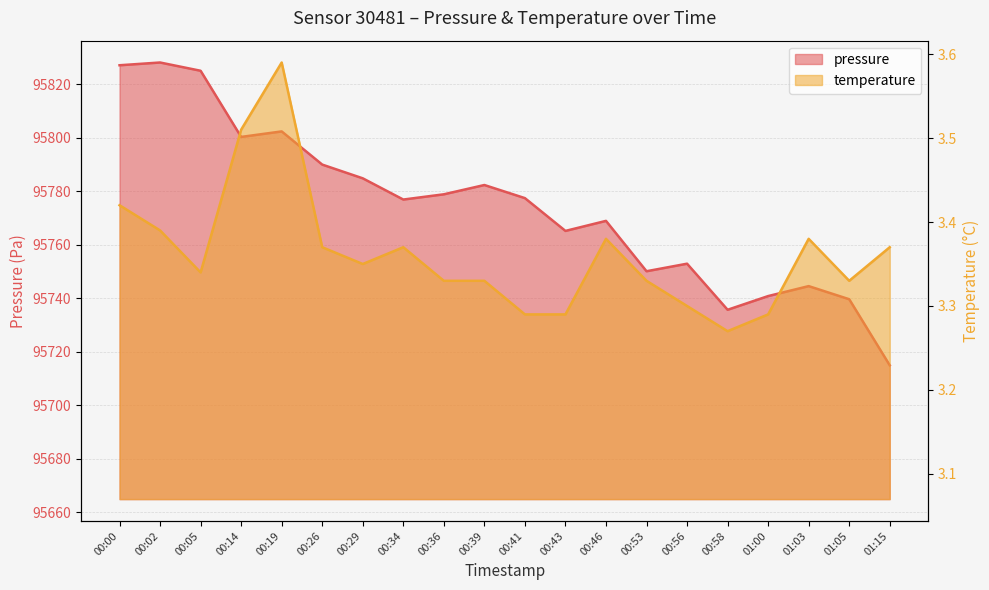

What is the value of the pressure point at the 7th from the left?

95784.8